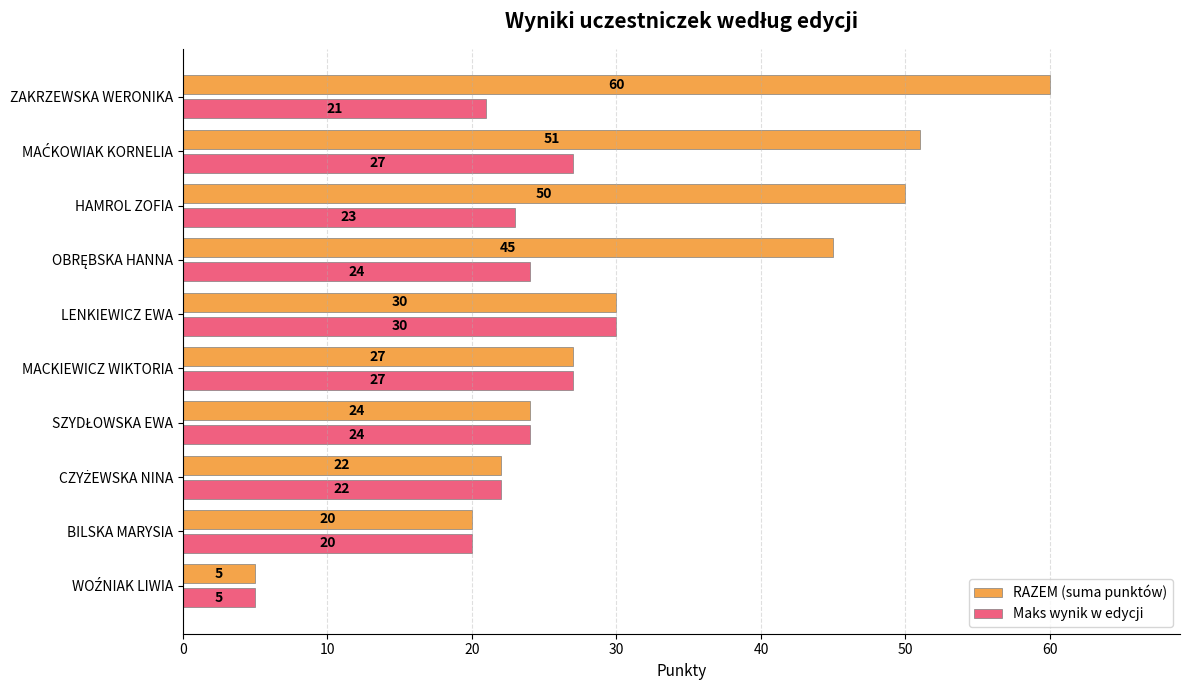

The Maks wynik w edycji series shows 27 at MACKIEWICZ WIKTORIA. True or false?

True